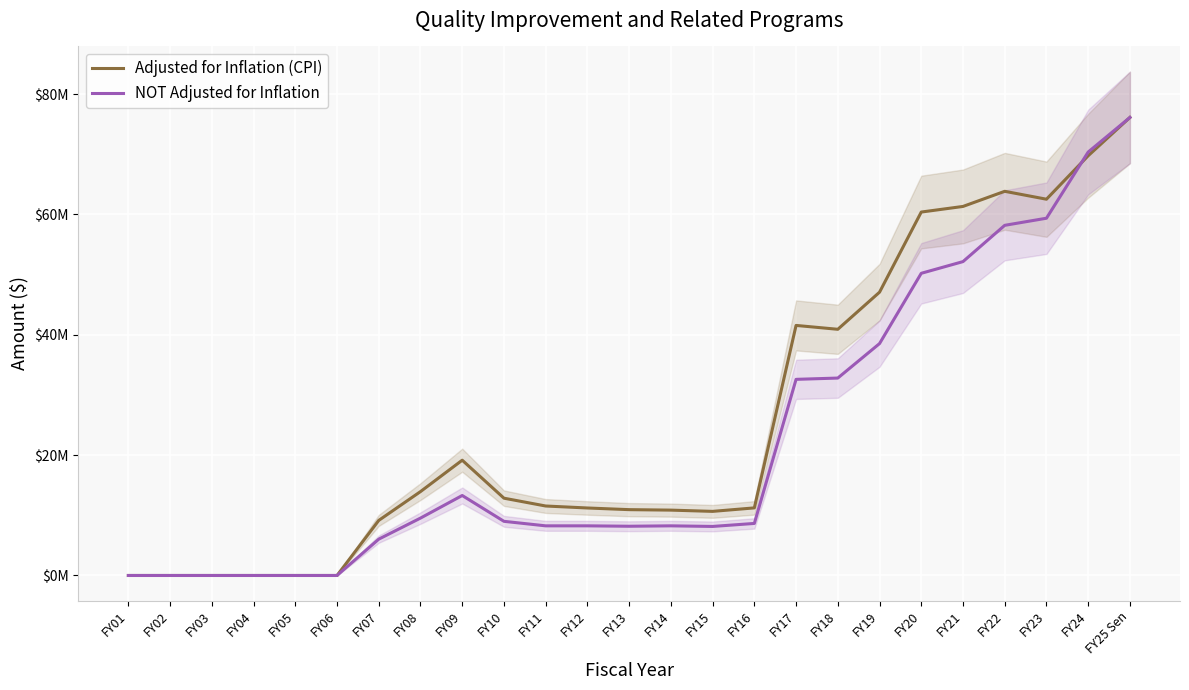

The value of Adjusted for Inflation (CPI) at FY22 is 63850420. True or false?

True